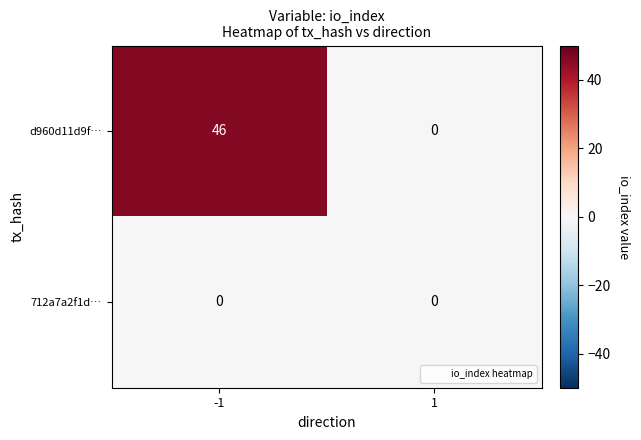

At which category is the sum across all series the highest?

-1